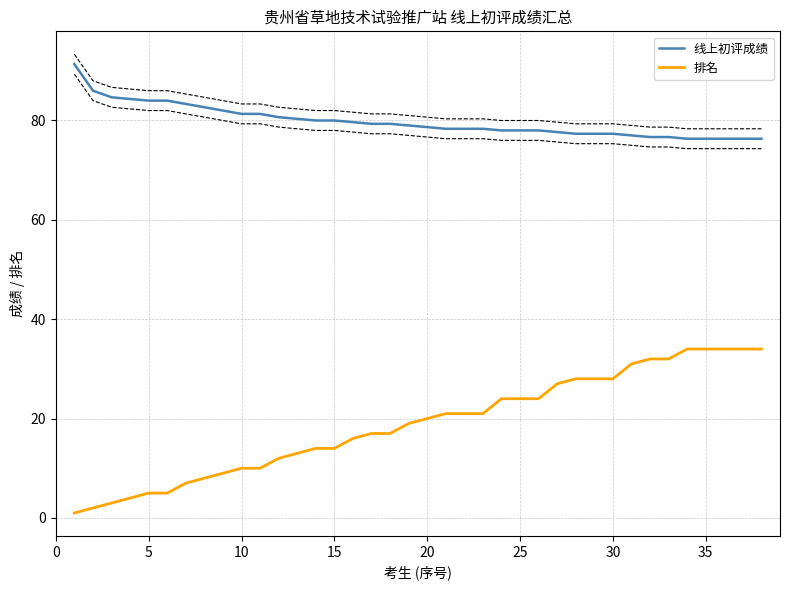

True or false: 排名 and 线上初评成绩 intersect in this chart.

False